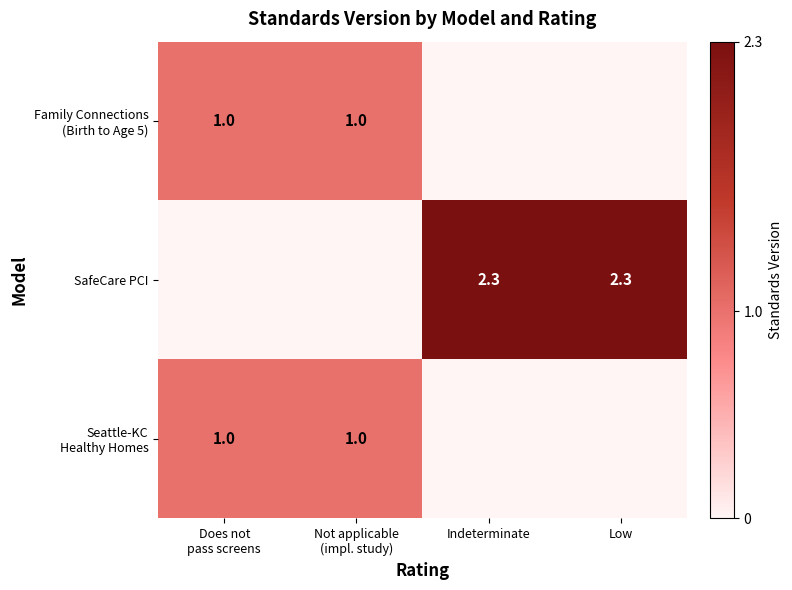

True or false: SafeCare PCI has a value of 2.3 at Indeterminate.

True